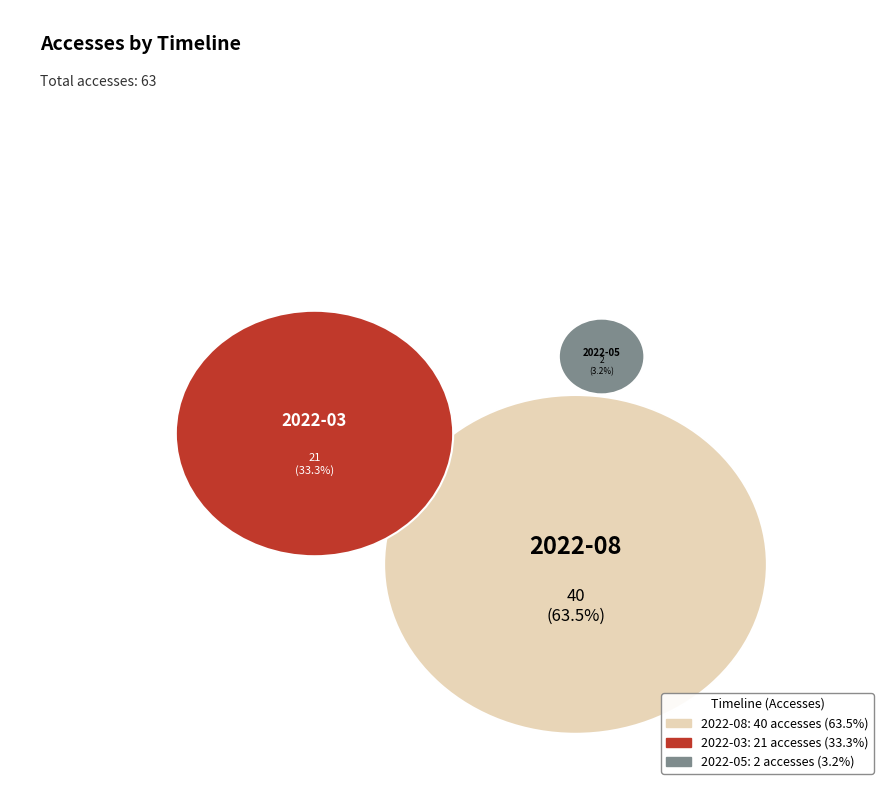

Which slice is the largest?

2022-08